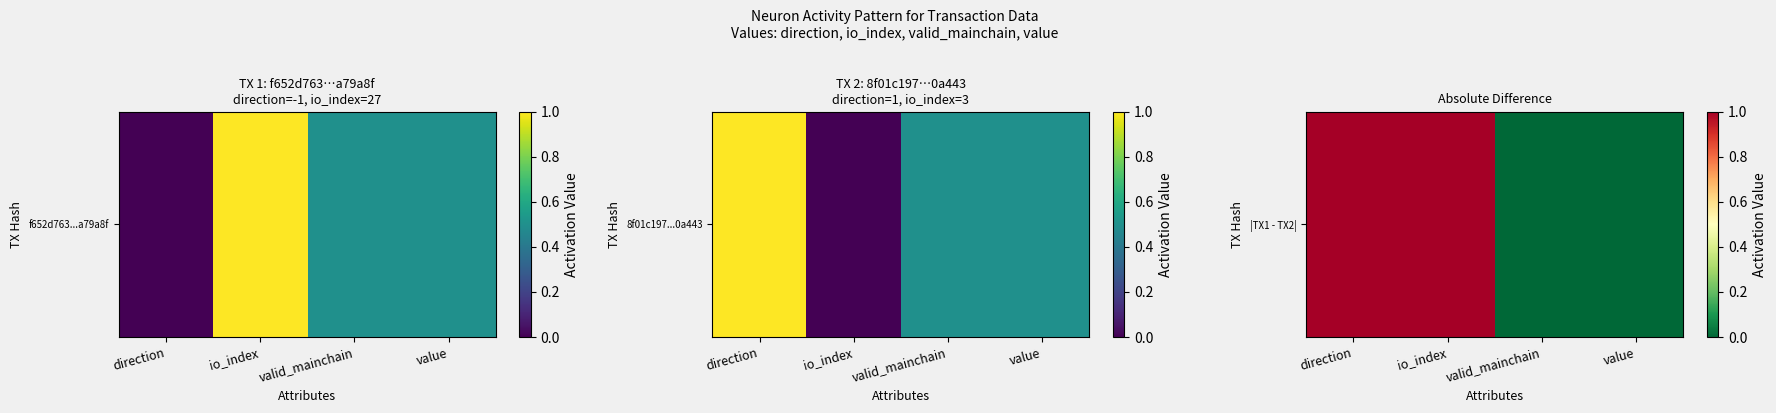

What is the maximum value shown in the chart?

1